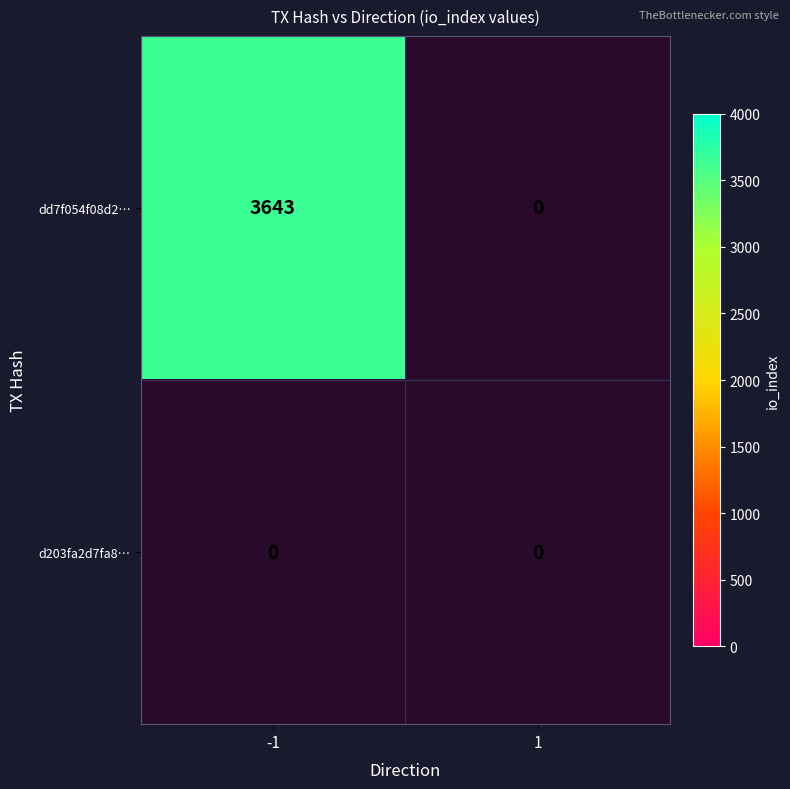

Count the number of categories in the chart.

2